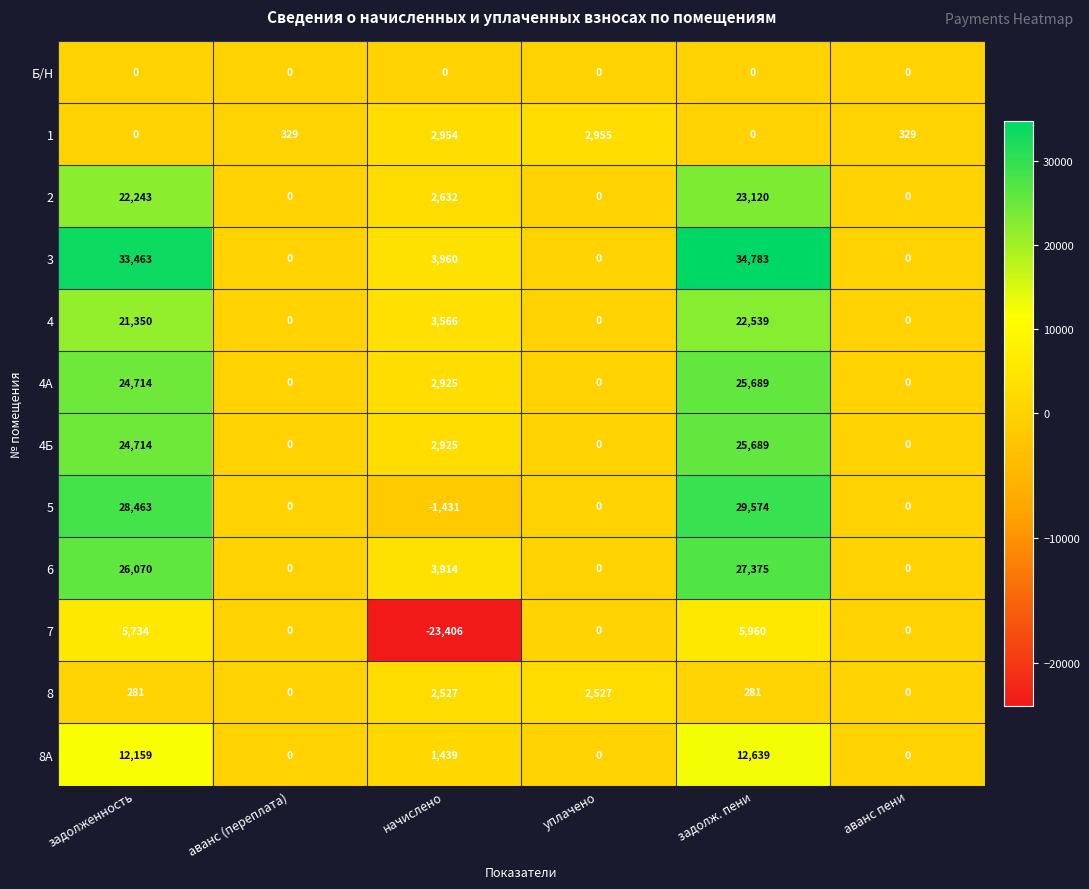

Which series has the largest total across all categories?

3